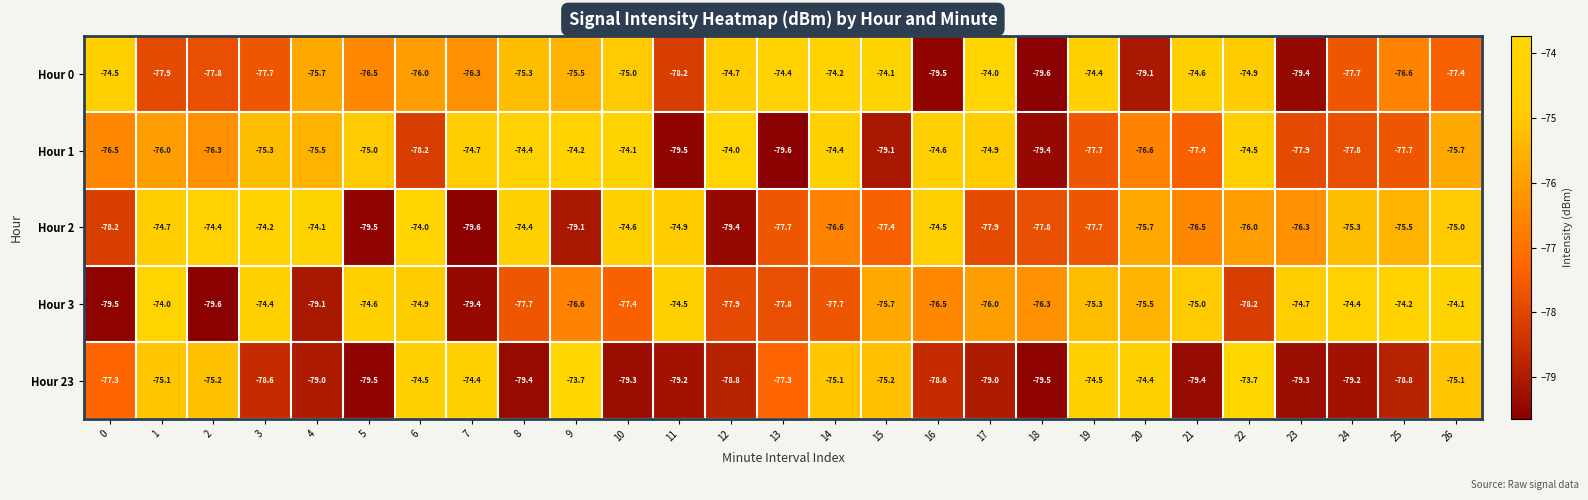

Is it true that Hour 3 equals -77.7 at 14?

True